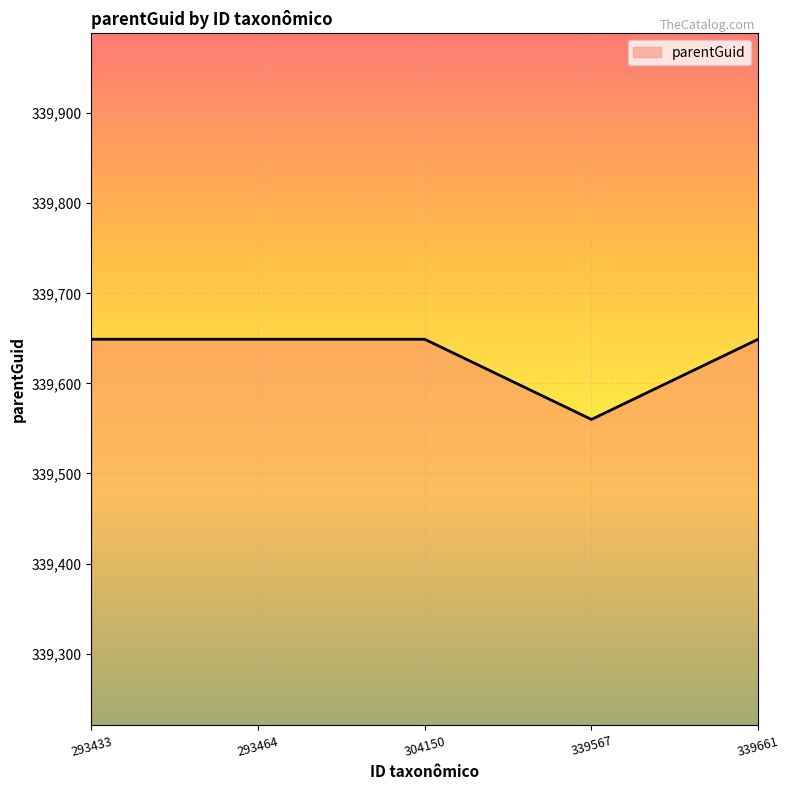

True or false: there are more than 1 points higher than both neighbors.

False